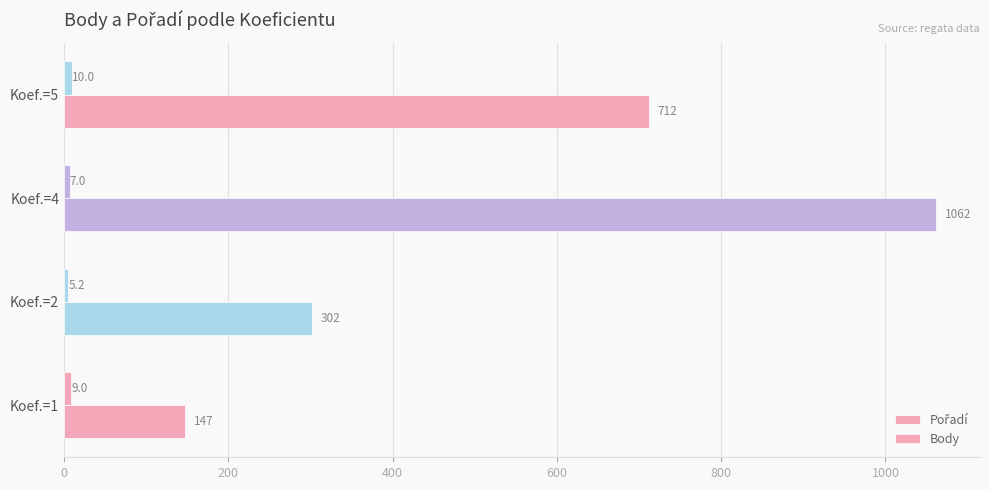

How many data points does each series have?

4